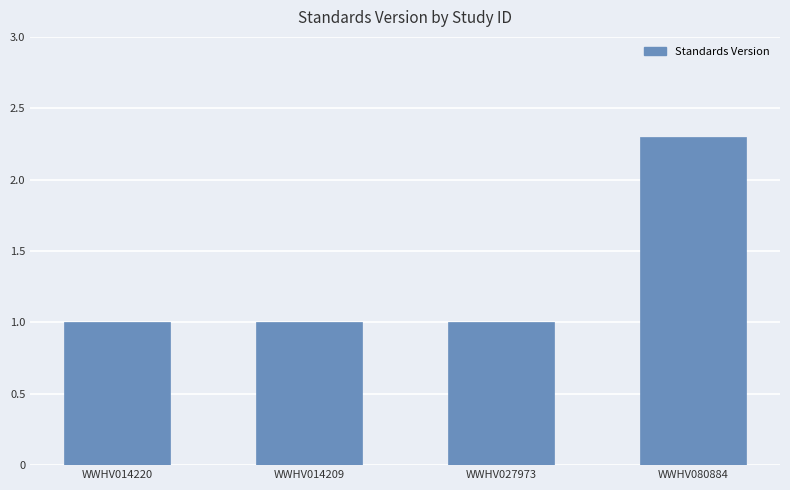

What is the value of the 4th bar from the left?

2.3